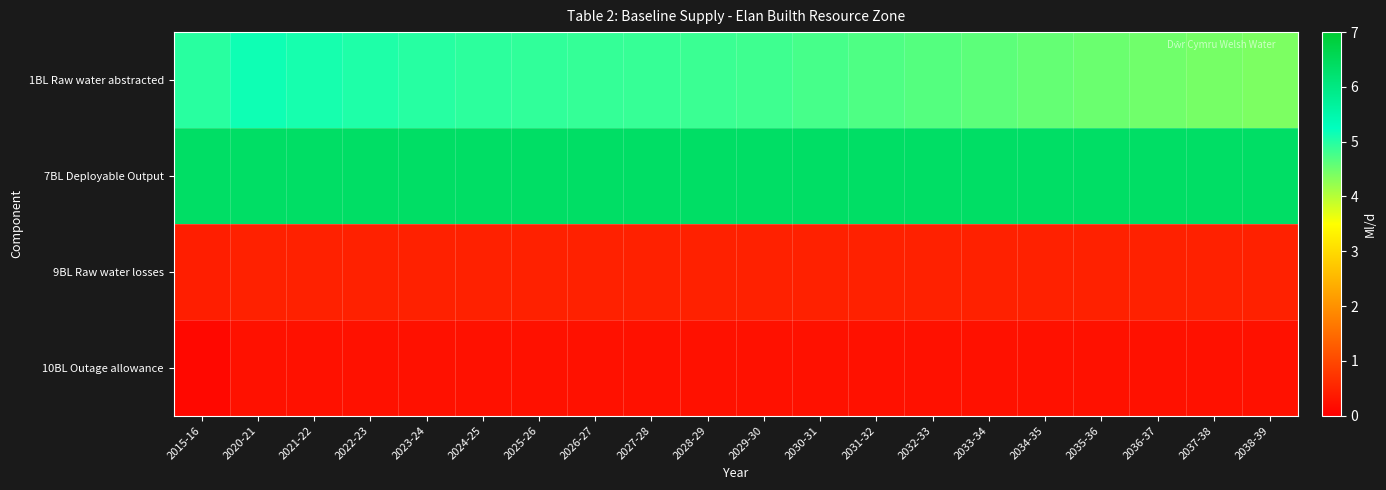

What is the difference between the highest and lowest values at 2034-35?

6.1